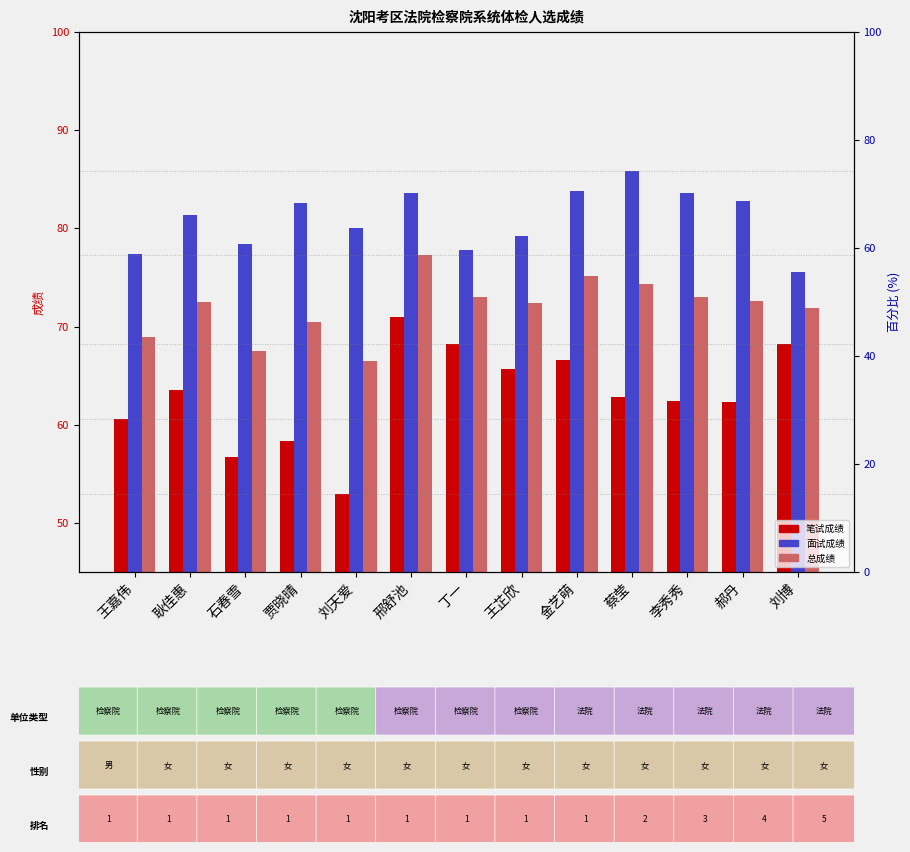

Reading left to right, list all the values displayed in this chart.

笔试成绩: 60.6	63.6	56.7	58.4	52.9	71.0	68.2	65.7	66.5	62.8	62.4	62.3	68.3
面试成绩: 77.4	81.4	78.4	82.6	80.0	83.6	77.8	79.2	83.8	85.8	83.6	82.8	75.6
总成绩: 69.0	72.5	67.6	70.5	66.5	77.3	73.0	72.4	75.2	74.3	73.0	72.6	71.9